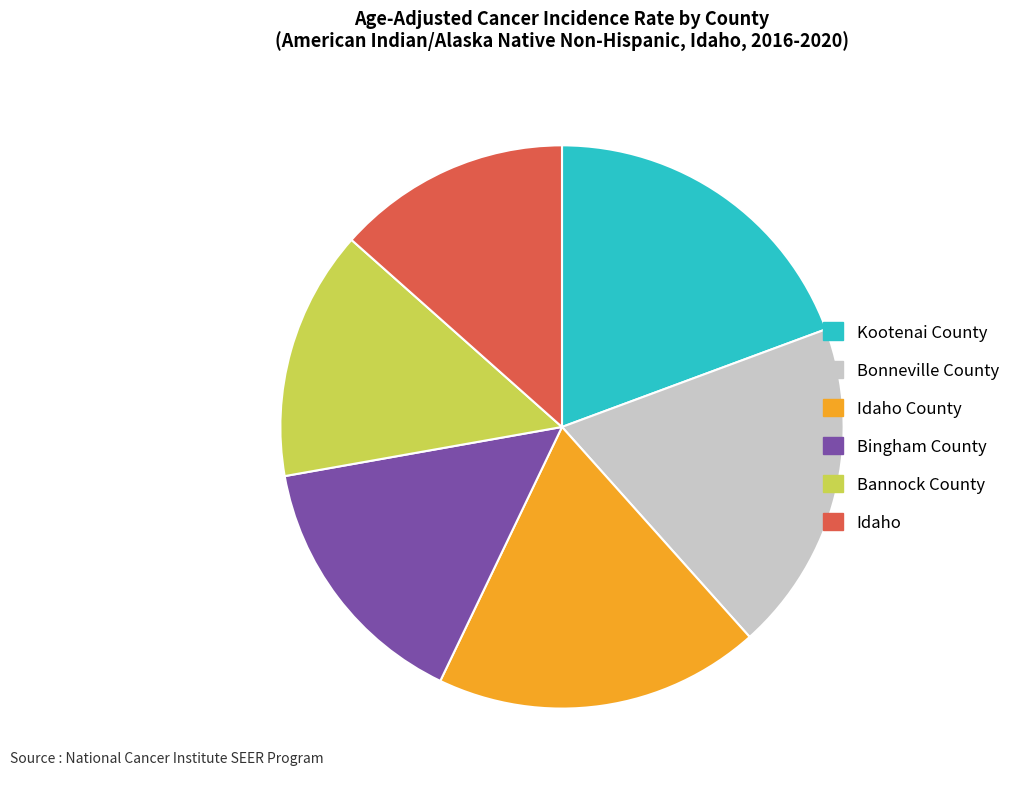

Is there any slice that represents more than half of the pie?

No